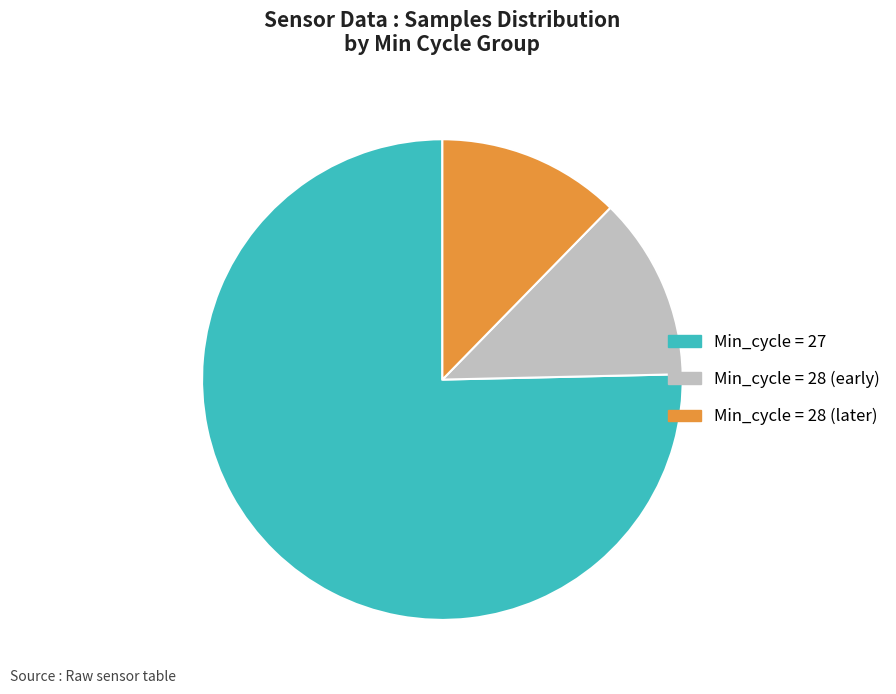

What is the largest slice in the pie chart?

Min_cycle = 27